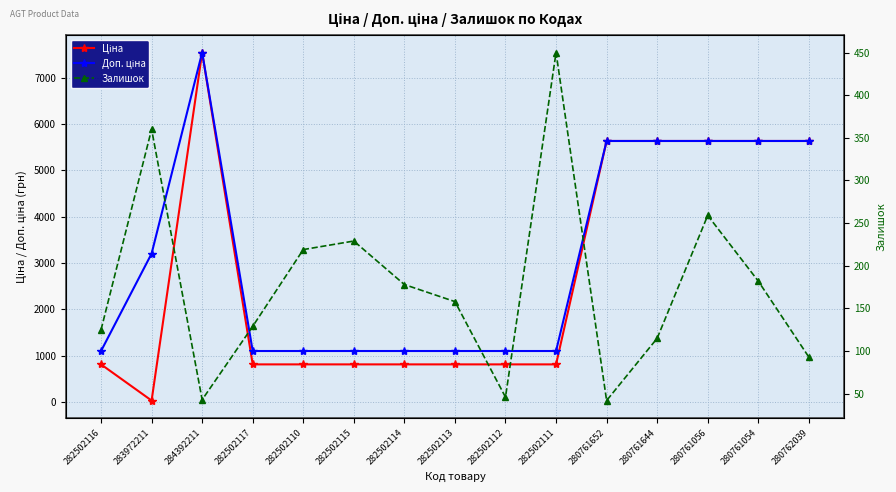

Which series changed the most between 284392211 and 282502110?

Ціна